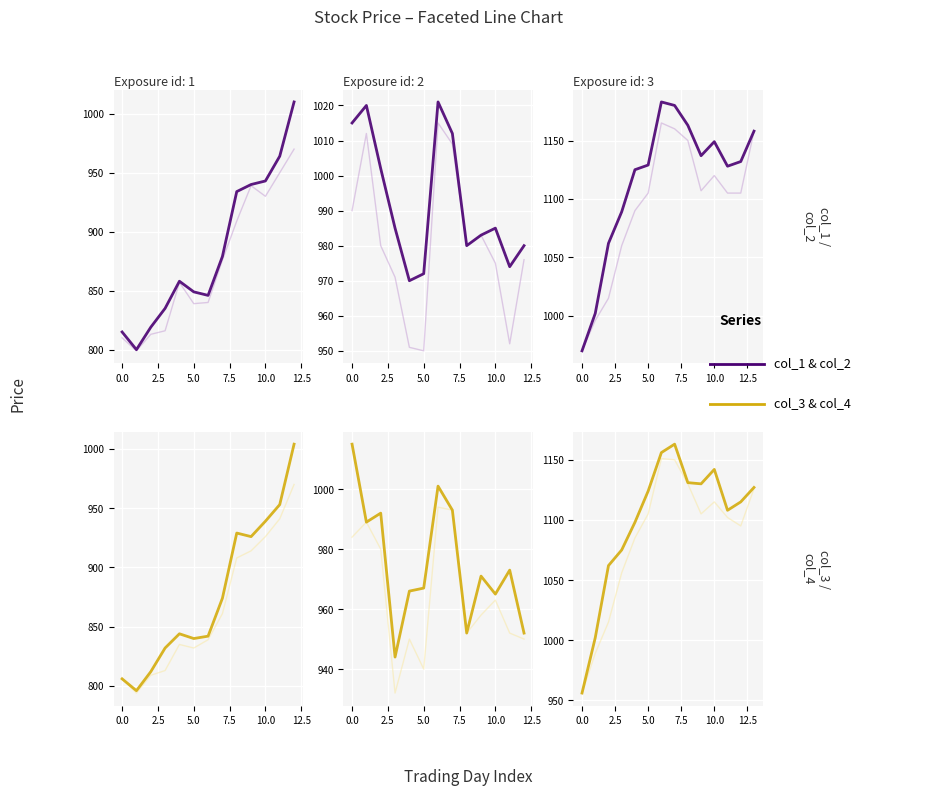

What is the value of the col_4 point at the 4th from the left?

1075